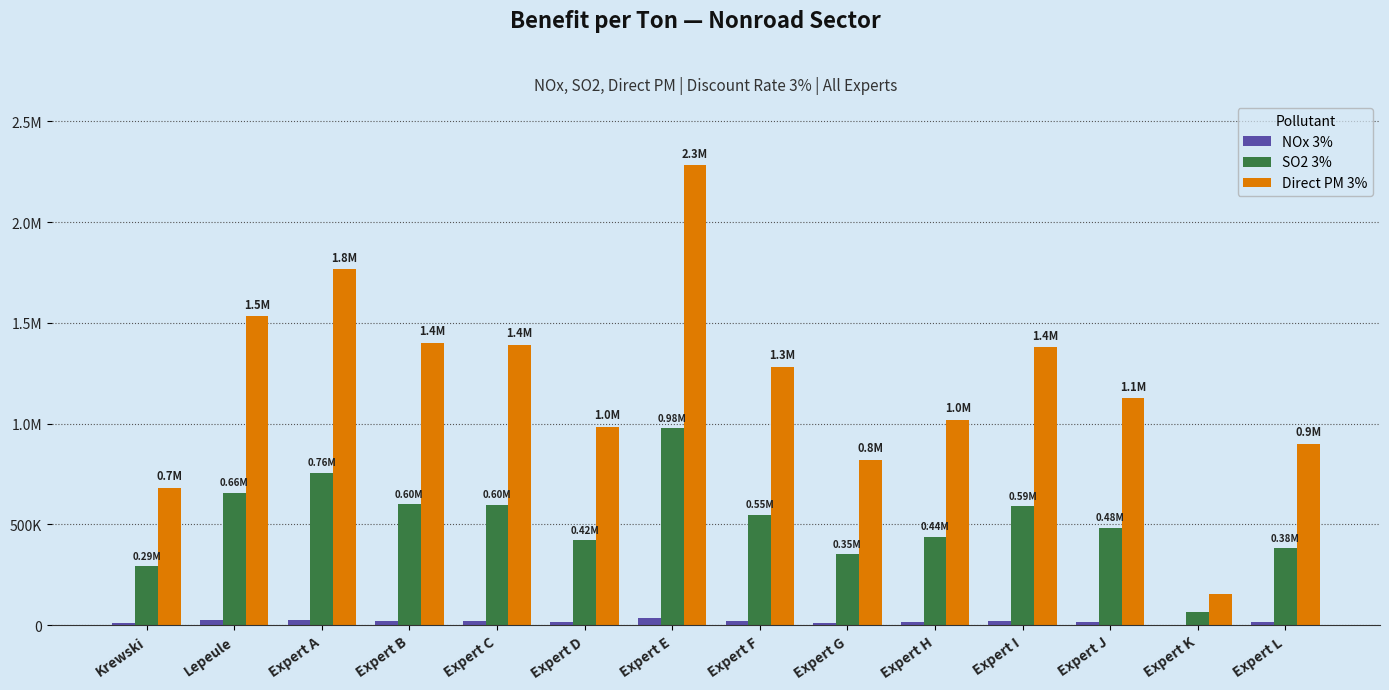

What are all the series names shown in the legend?

NOx 3%, SO2 3%, Direct PM 3%